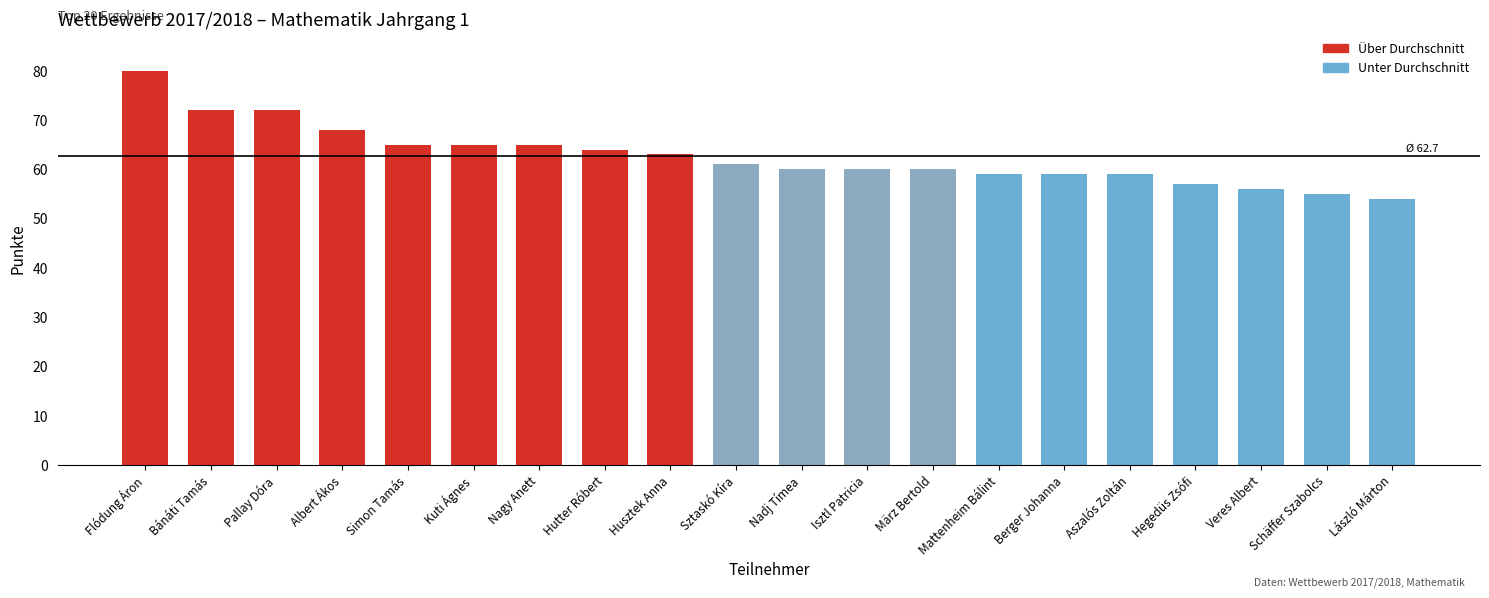

How many distinct data groups are displayed?

1